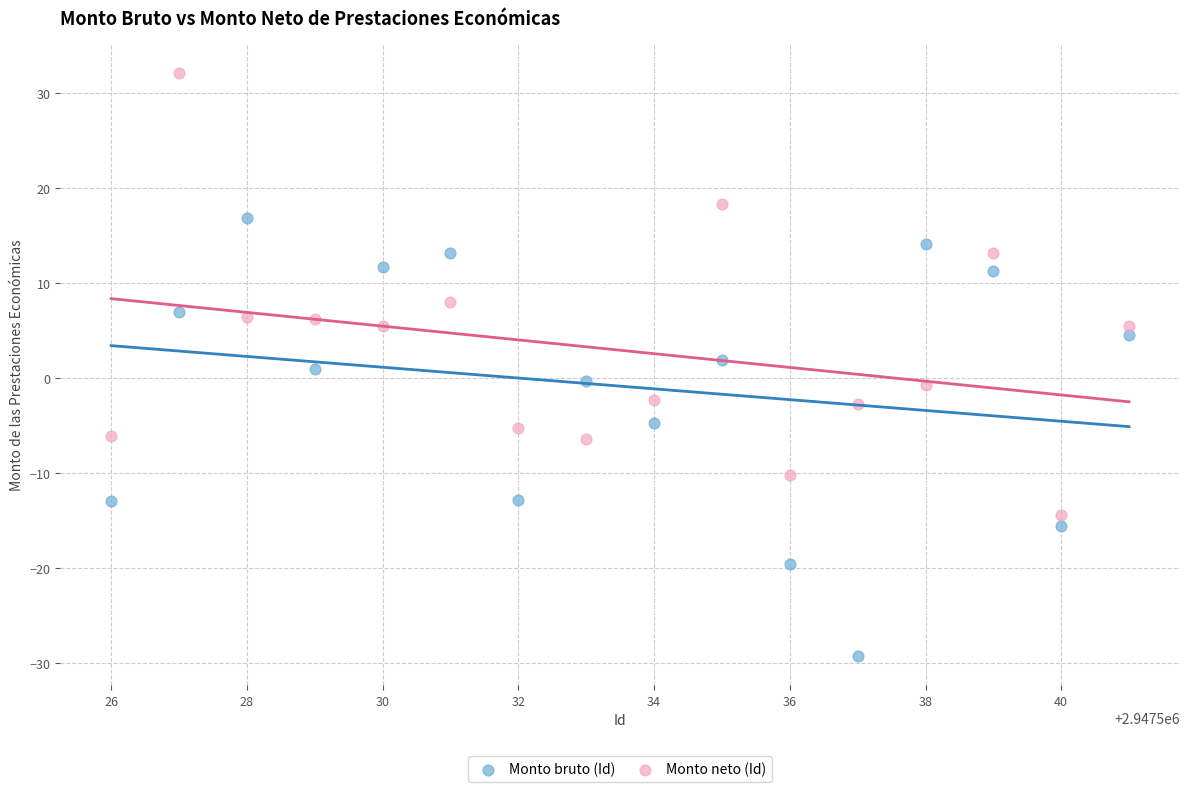

What is the X range (max minus min) for the scatter plot?

15.0